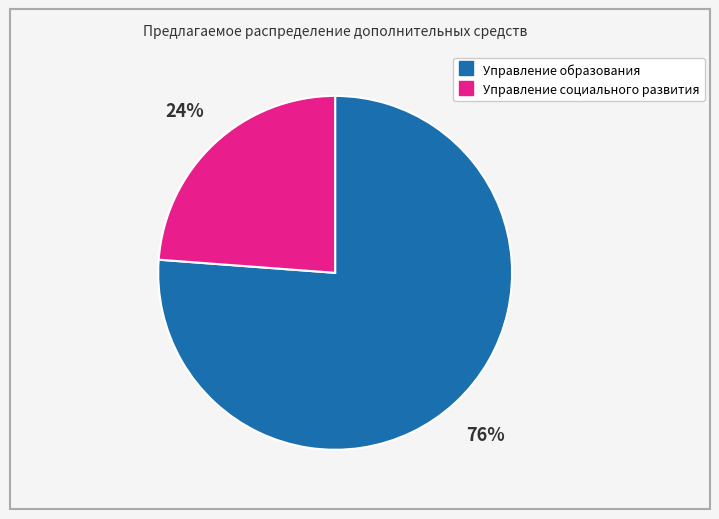

True or false: Управление образования accounts for 76% of the total.

True